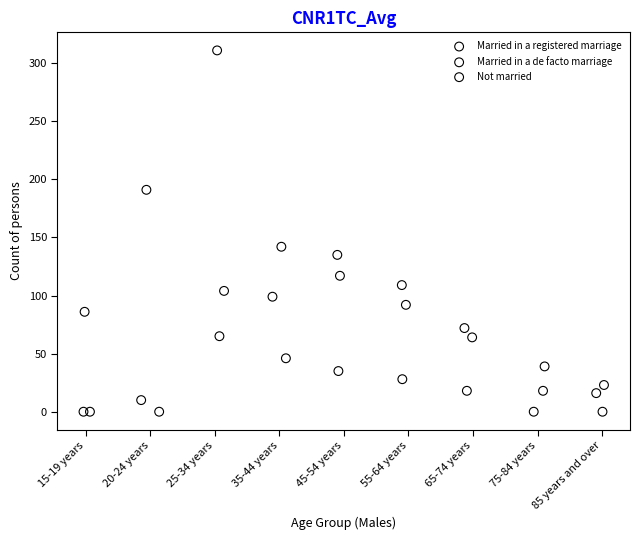

What are all the series names shown in the legend?

Married in a registered marriage, Married in a de facto marriage, Not married